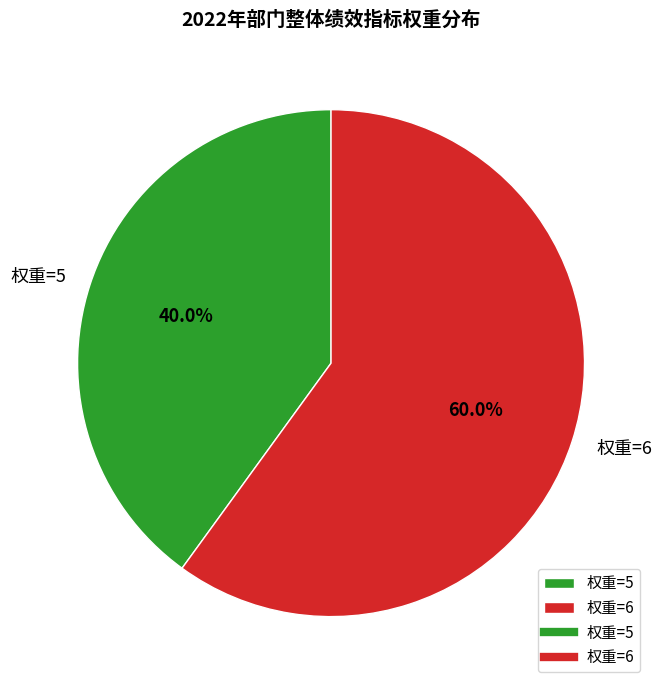

Which slice is the smallest?

权重=5